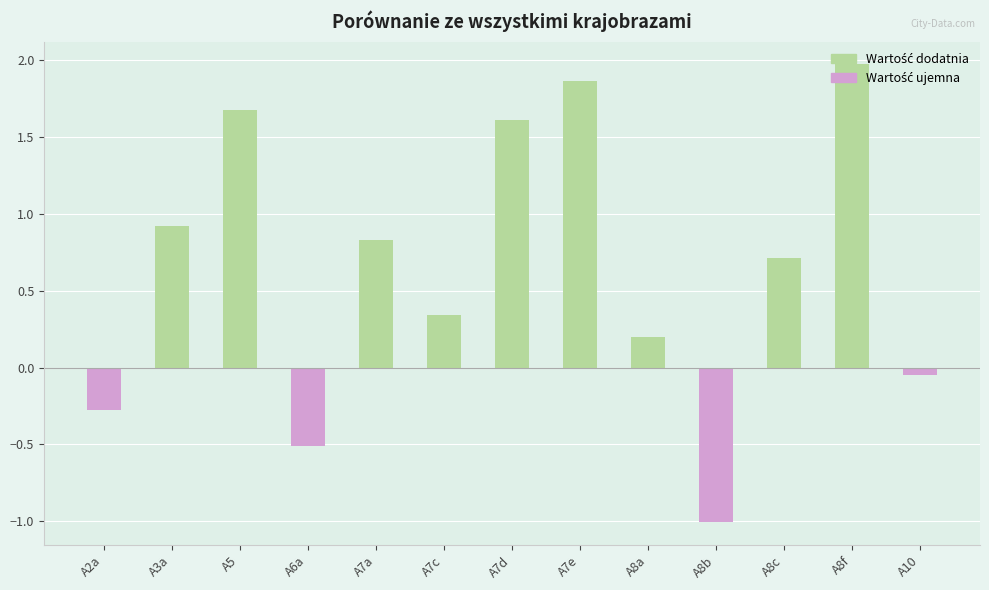

How many values are below zero?

4